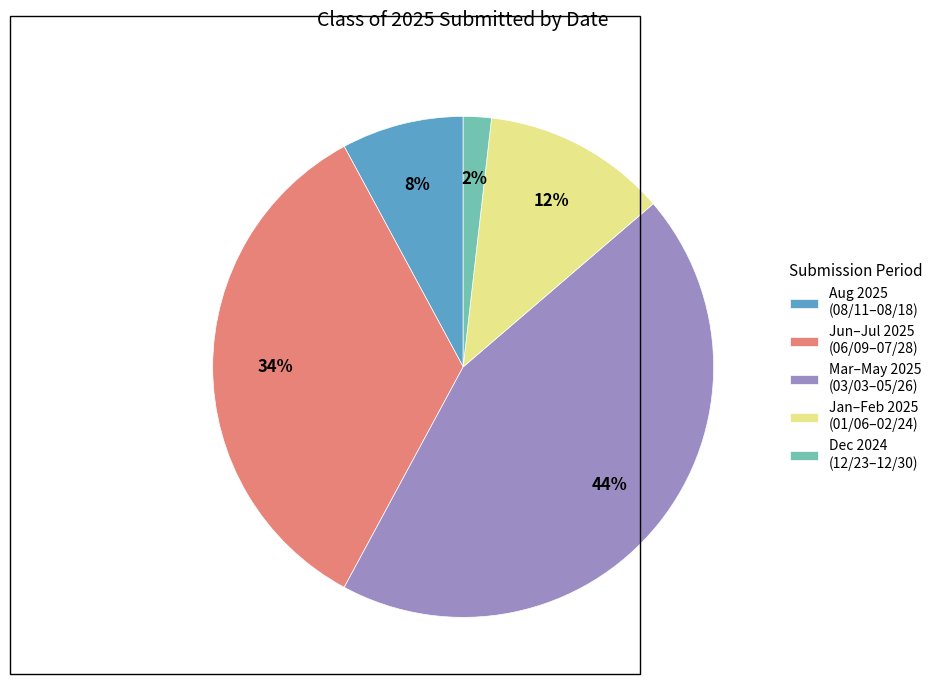

Combined, do Aug 2025 (08/11–08/18) and Mar–May 2025 (03/03–05/26) account for over 50%?

Yes